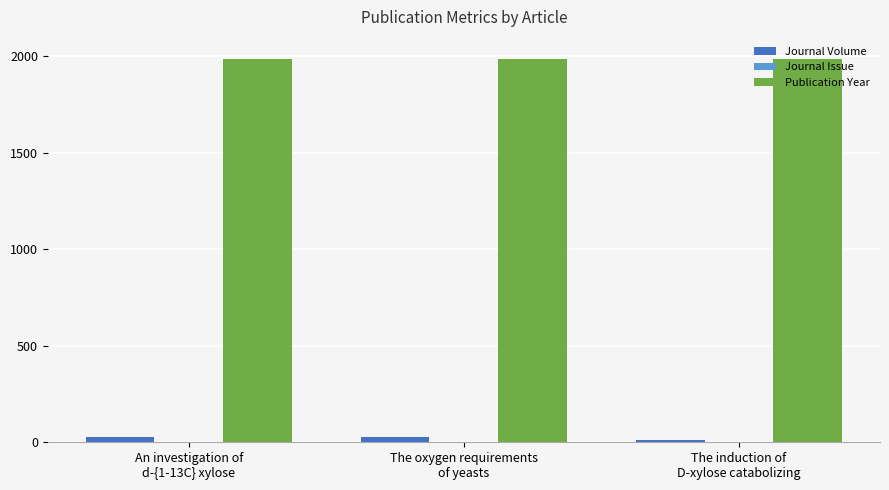

Which series has the largest total across all categories?

Publication Year